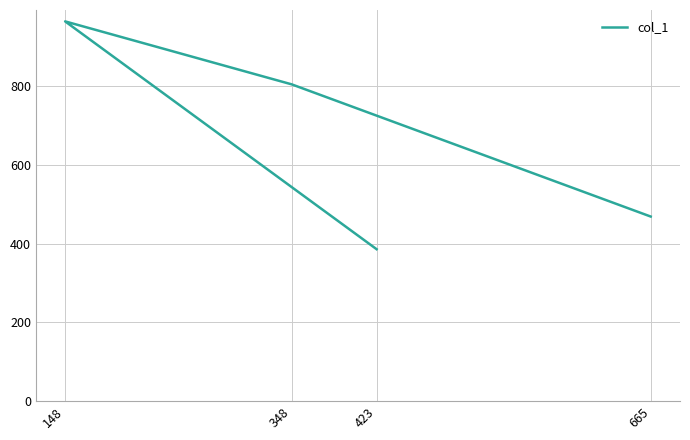

What position from the right is 665?

1